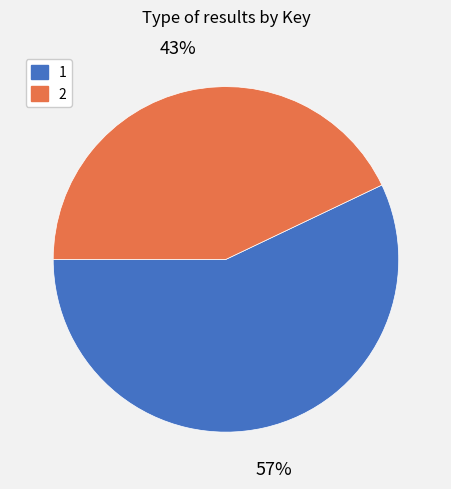

To the nearest percent, what percentage of the pie is 1?

57%